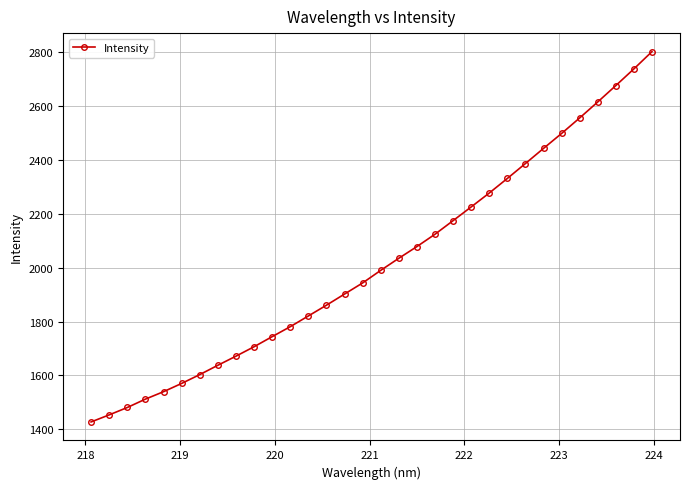

What is the difference between the maximum and second lowest values?

1347.5